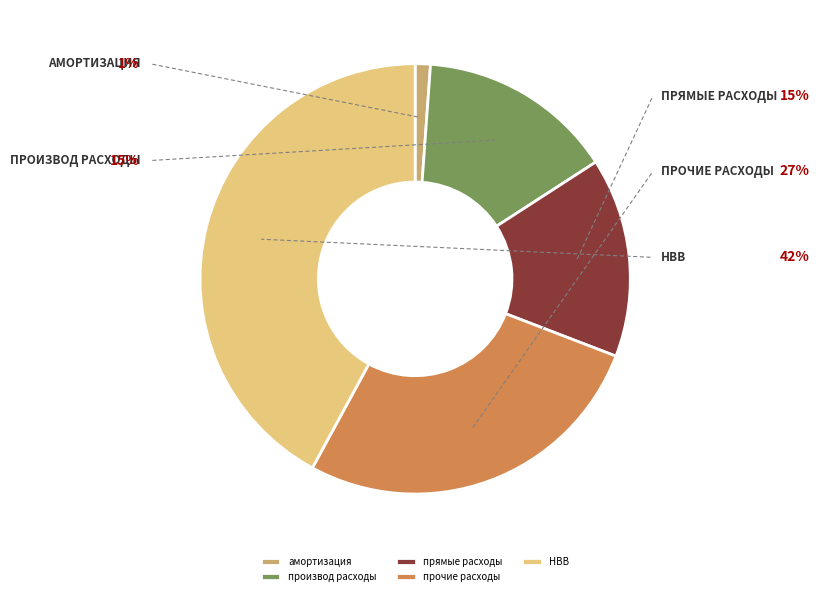

Does производ расходы represent more than half of the total?

No